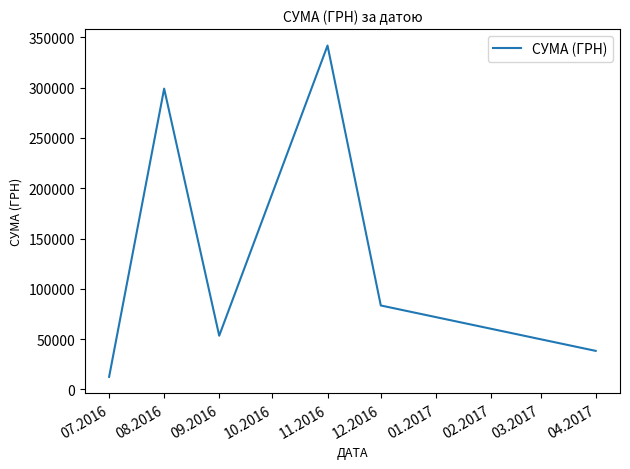

Which label corresponds to the smallest value in the chart?

07.2016